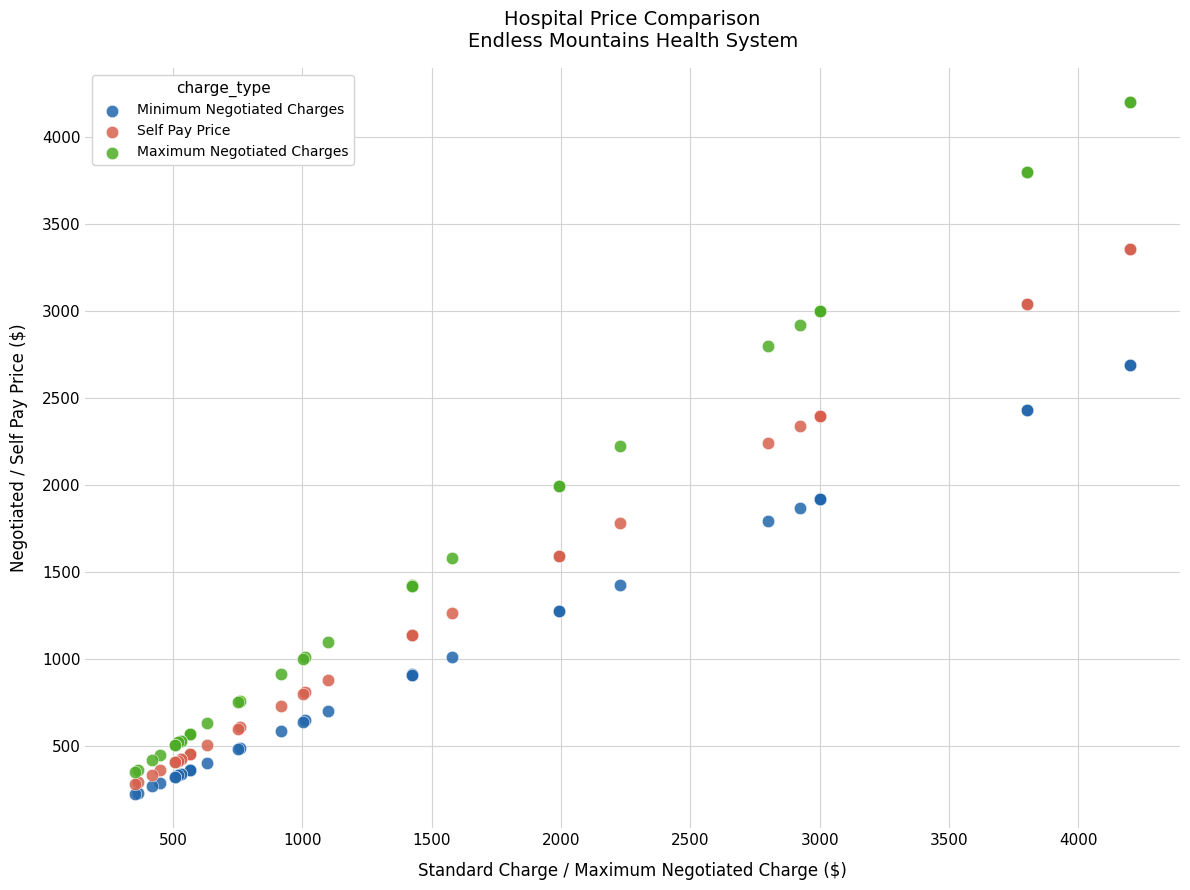

What are all the series names shown in the legend?

Minimum Negotiated Charges, Self Pay Price, Maximum Negotiated Charges